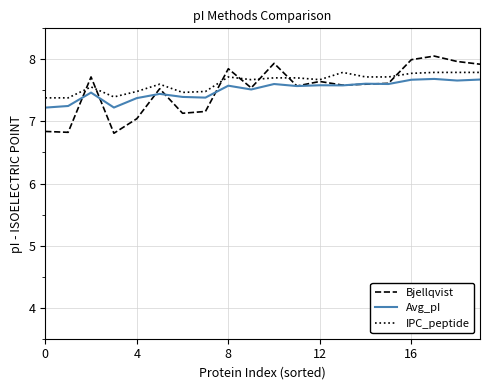

What is the lowest value of the IPC_peptide series?

7.4